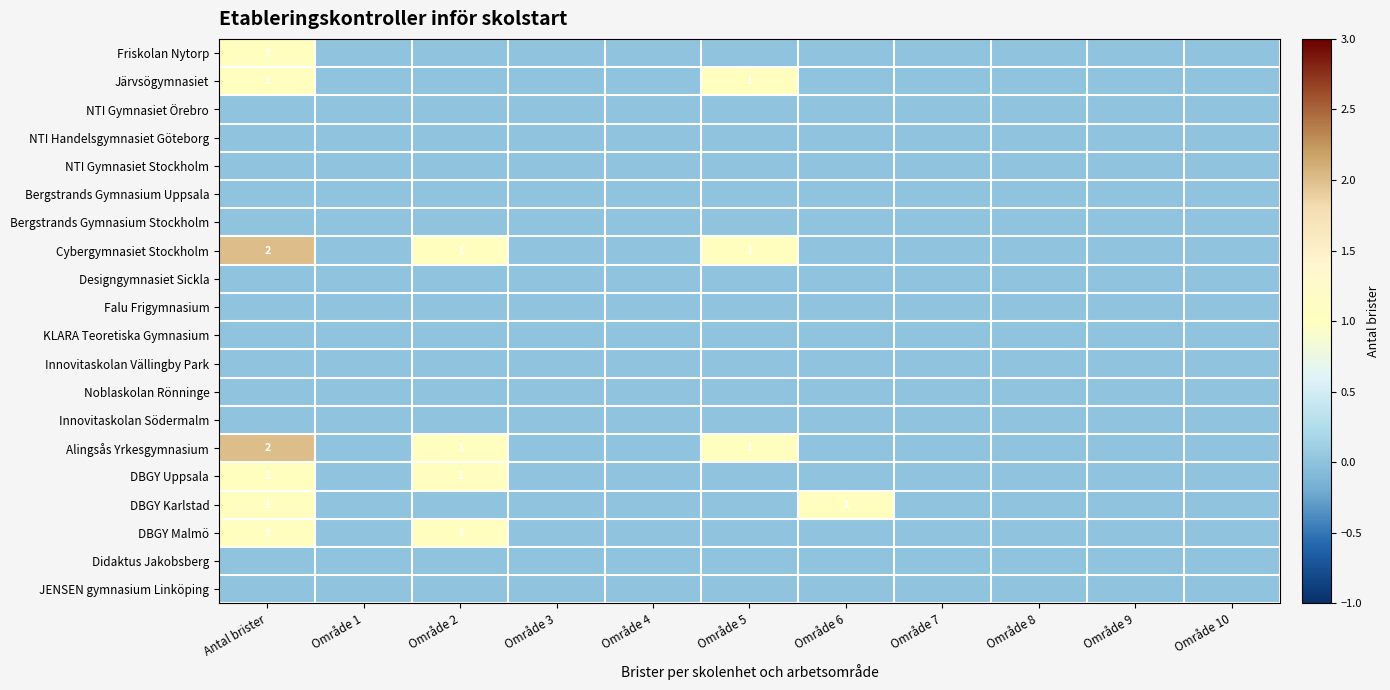

At how many categories does at least one series exceed 0?

4